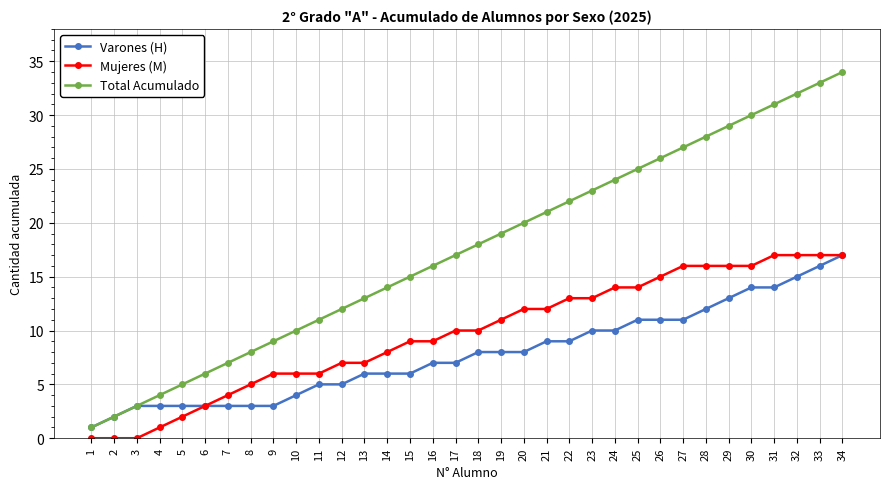

The value of Varones (H) at 23 is 17. True or false?

False